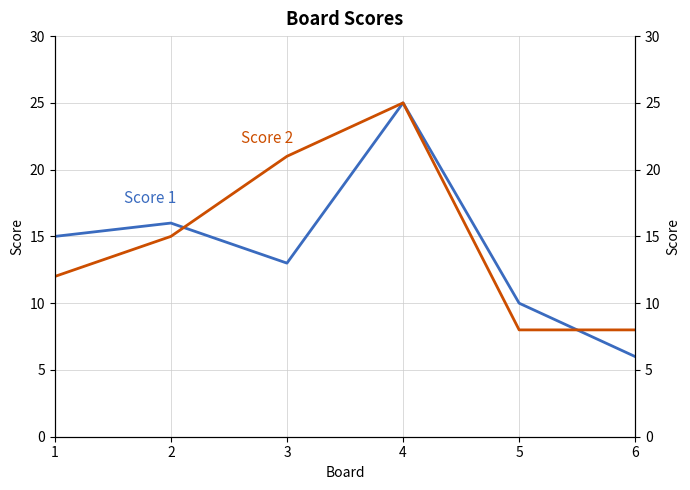

List the labels in order of Score 2 value, largest first.

4, 3, 2, 1, 5, 6